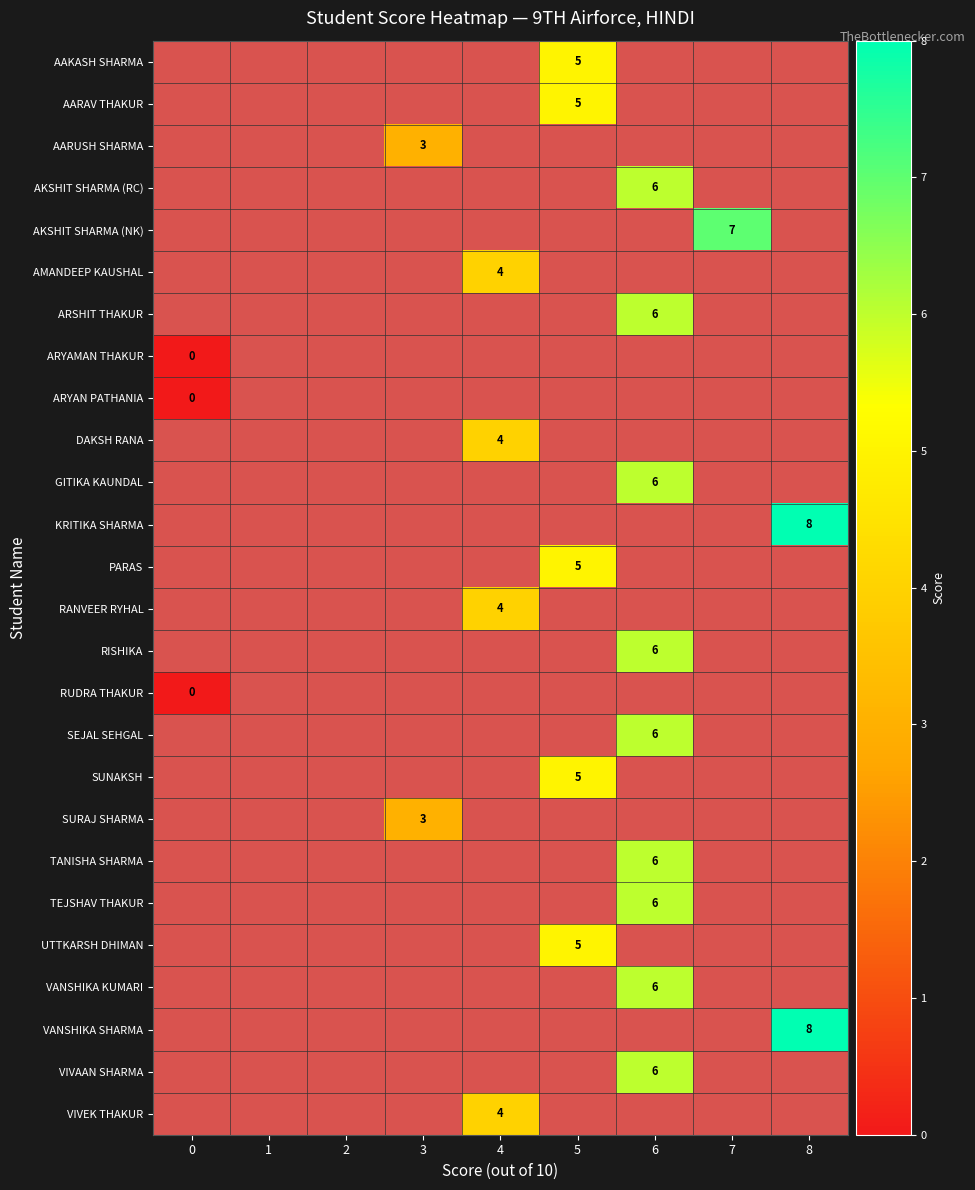

Is the value of KRITIKA SHARMA at 6 greater than the value of SUNAKSH at 8?

No